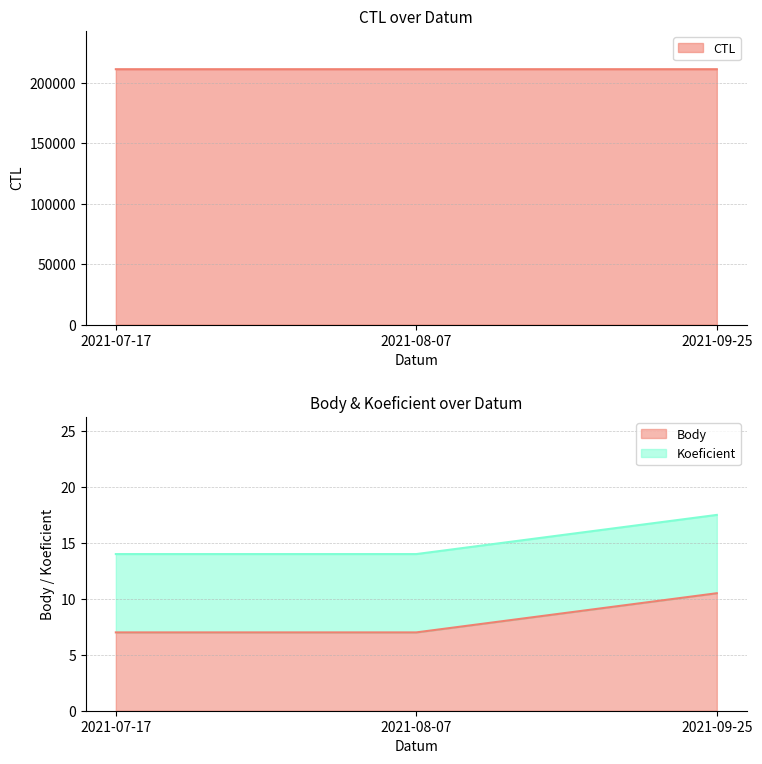

What is the label of the 2nd point from the left?

2021-08-07